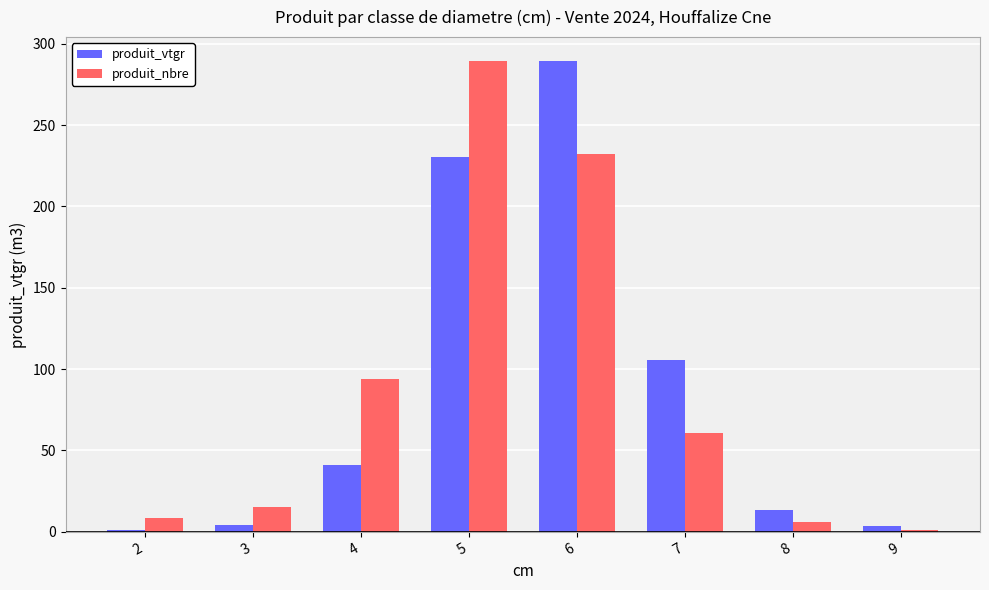

Are the bars grouped side by side (vs. stacked)?

Yes